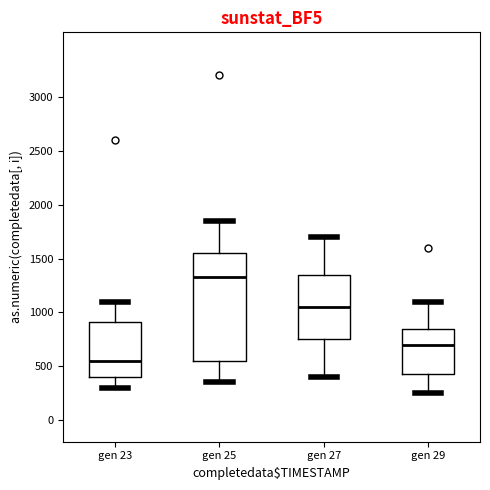

Comparing the boxes themselves (not the whiskers), which one is the tallest?

gen 25